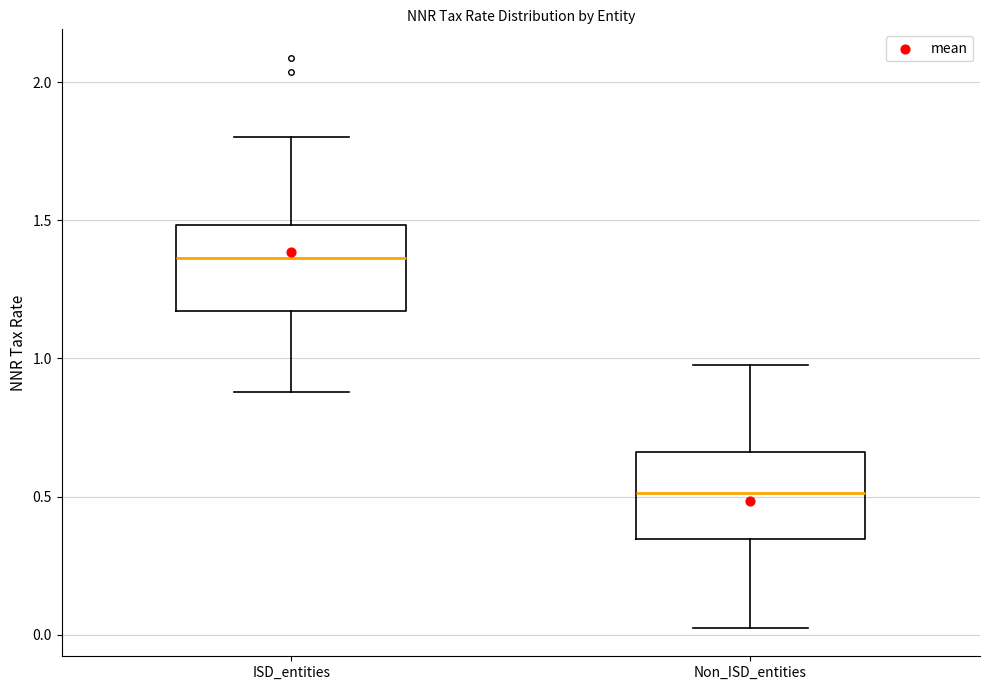

Reading left to right, read every box against the y-axis: the position of its median line, the range the box covers, and the ends of its whiskers. The values are not printed on the chart, so give them approximately, as read against the axis.

ISD_entities: median 1.35, box 1.15 to 1.50, whiskers 0.90 to 1.80
Non_ISD_entities: median 0.50, box 0.35 to 0.65, whiskers 0.05 to 0.95